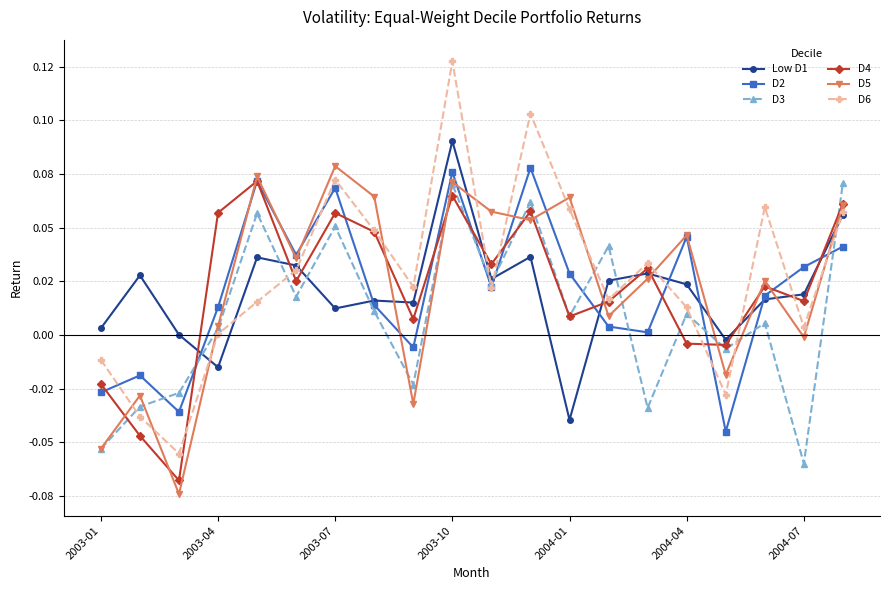

What are all the series names shown in the legend?

Low D1, D2, D3, D4, D5, D6